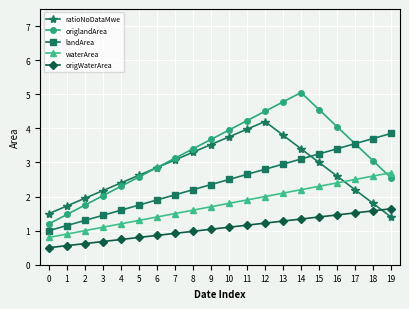

What are all the series names shown in the legend?

ratioNoDataMwe, origlandArea, landArea, waterArea, origWaterArea